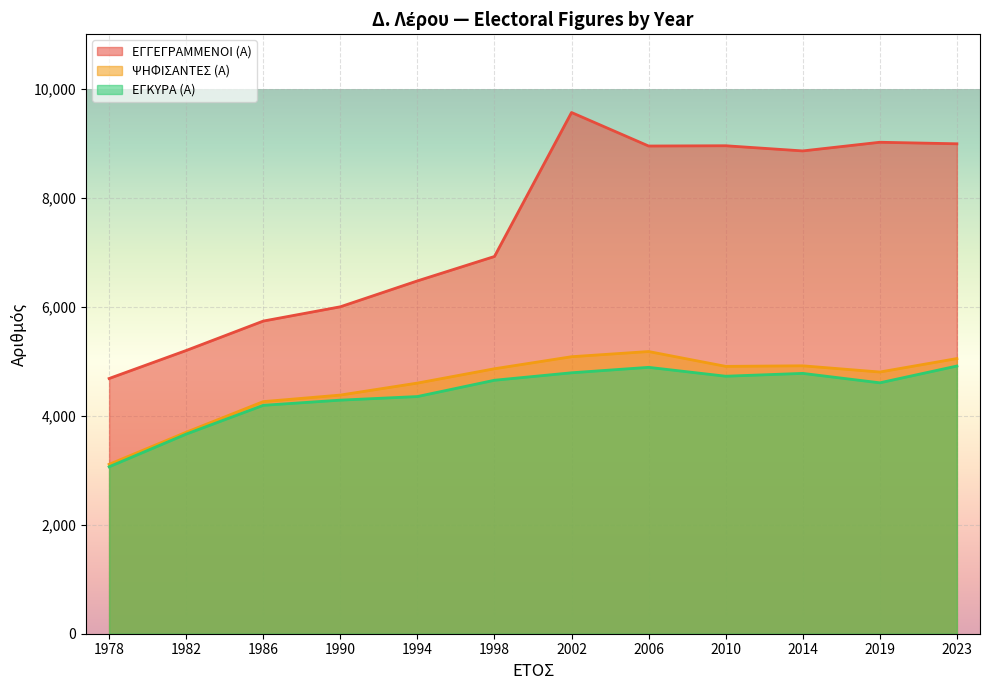

Is the value of ΕΓΓΕΓΡΑΜΜΕΝΟΙ (Α) at 1994 greater than the value of ΕΓΚΥΡΑ (Α) at 1998?

Yes